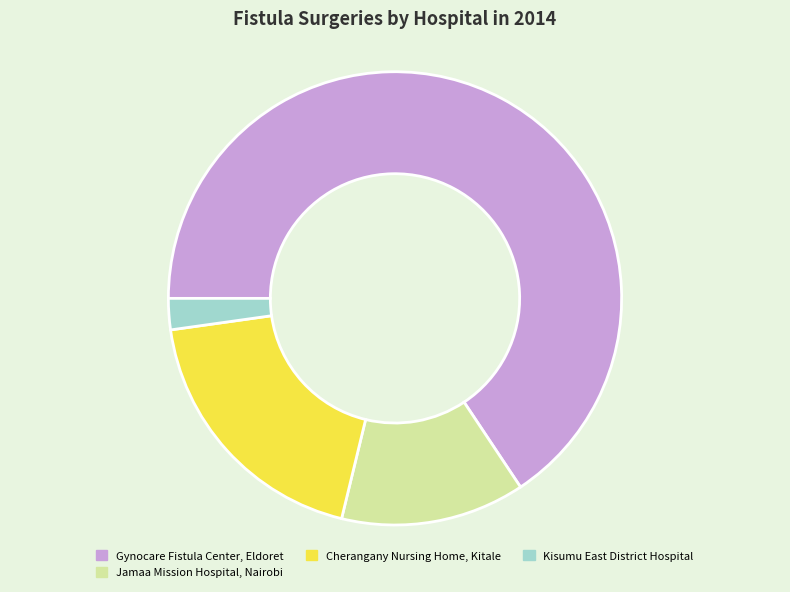

Is there a majority slice in this chart?

Yes